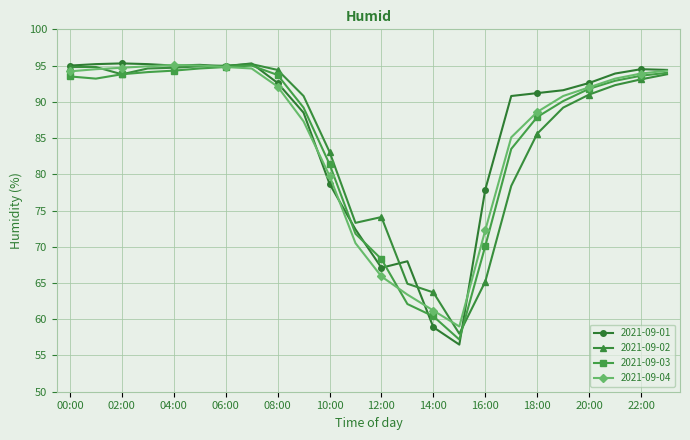

Which series has the largest range (max minus min)?

2021-09-01